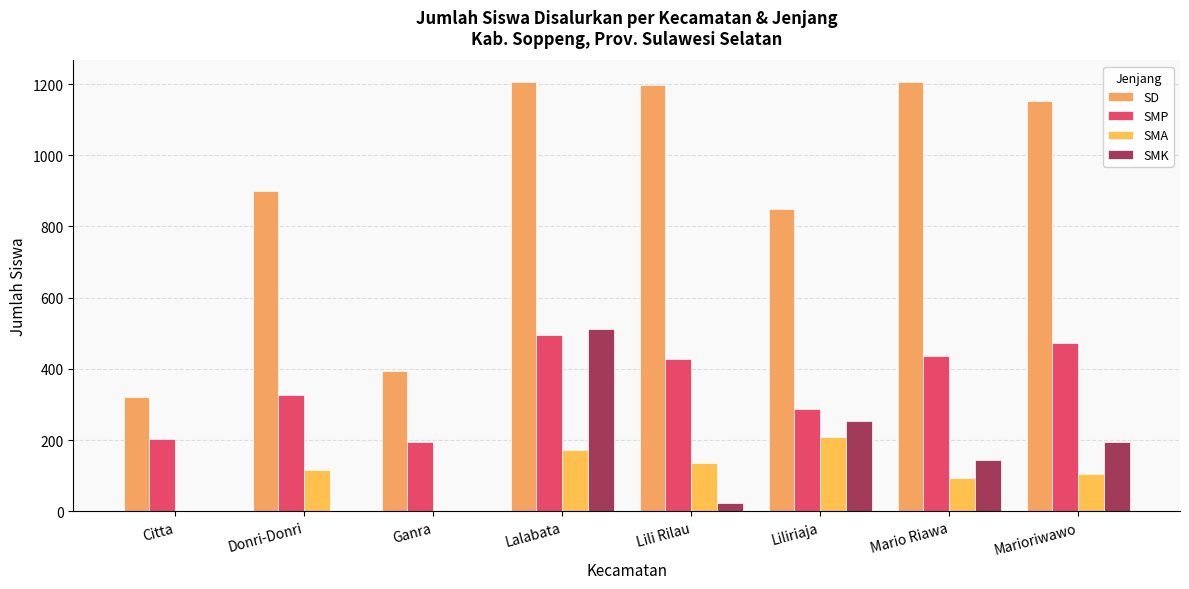

What is the spread (max minus min) of values at Lili Rilau?

1174